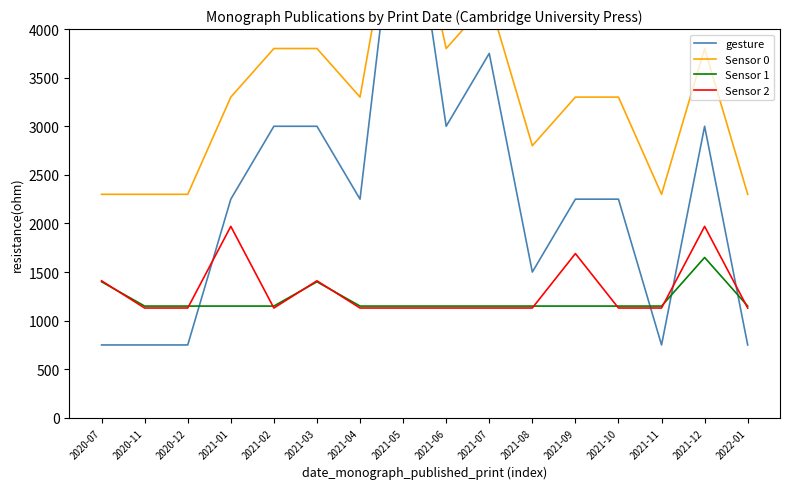

At which category is the sum across all series the highest?

2021-05